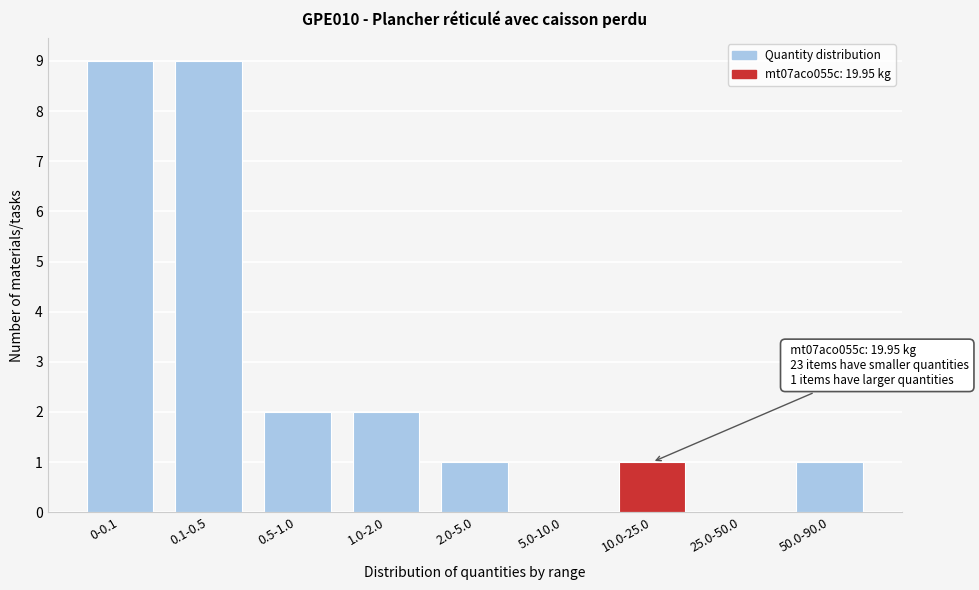

Reading right to left, transcribe all the data shown in this chart.

50.0-90.0=1	25.0-50.0=0	10.0-25.0=1	5.0-10.0=0	2.0-5.0=1	1.0-2.0=2	0.5-1.0=2	0.1-0.5=9	0-0.1=9